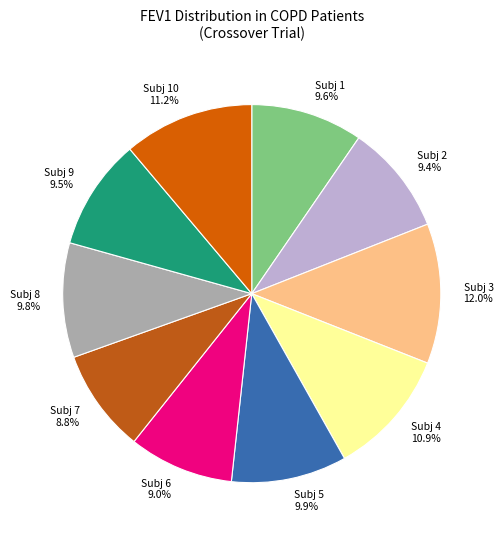

How many segments does this pie chart have?

10